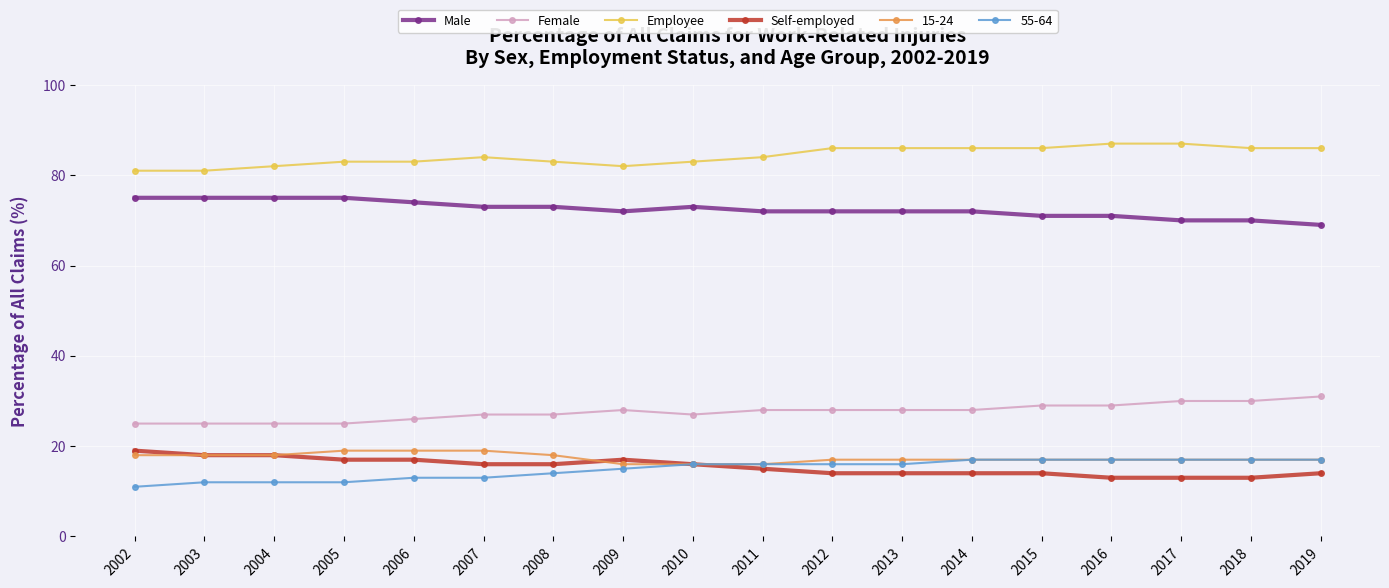

What is the value of the Male point at the 9th from the left?

73